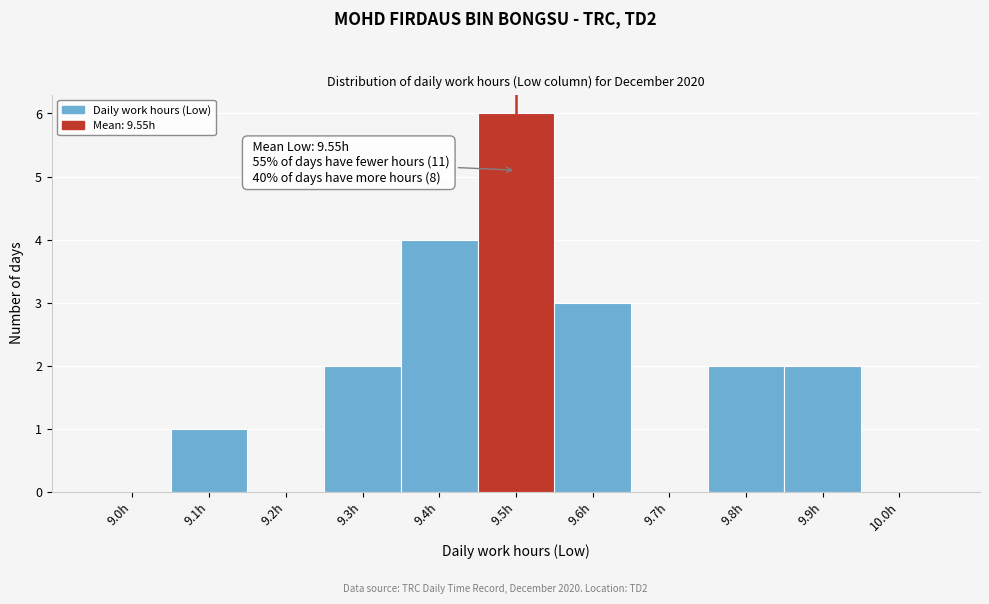

Reading right to left, extract all data points from this chart.

10.0h=0	9.9h=2	9.8h=2	9.7h=0	9.6h=3	9.5h=6	9.4h=4	9.3h=2	9.2h=0	9.1h=1	9.0h=0